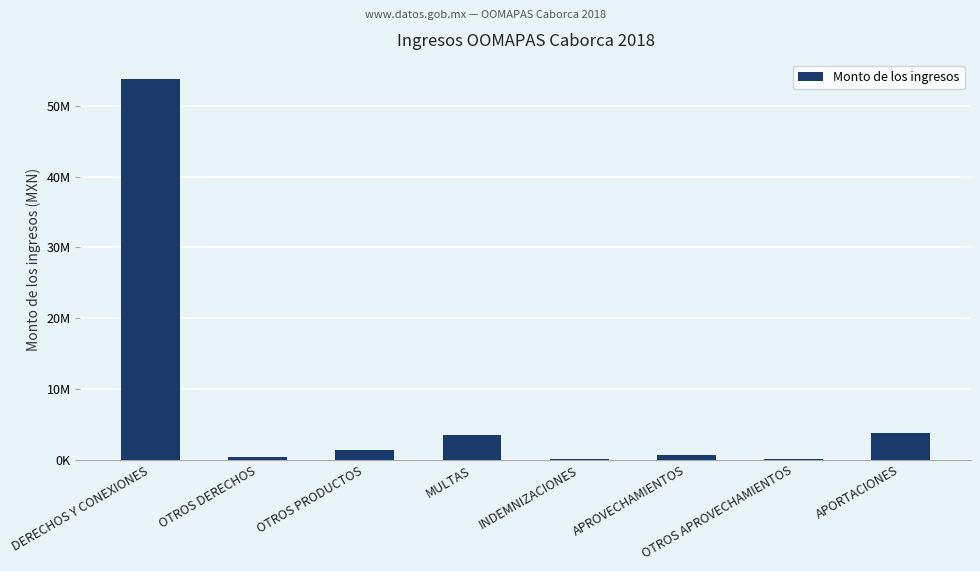

What is the label of the 2nd bar from the right?

OTROS APROVECHAMIENTOS